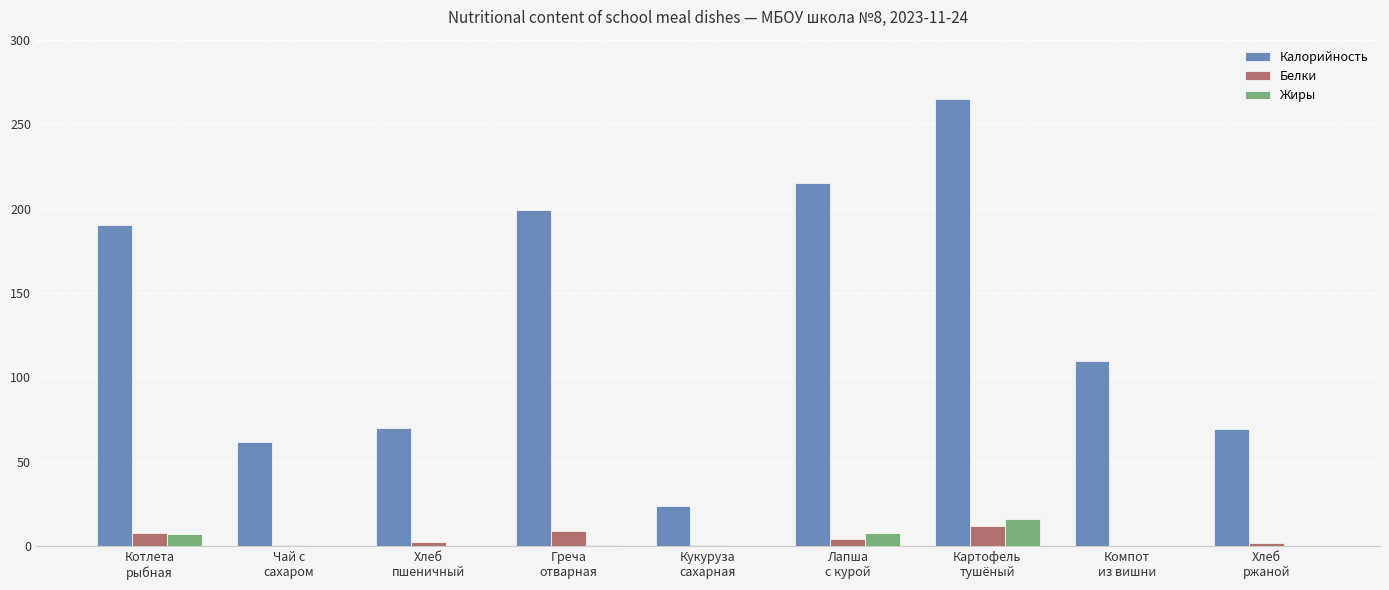

Count the number of categories in the chart.

9